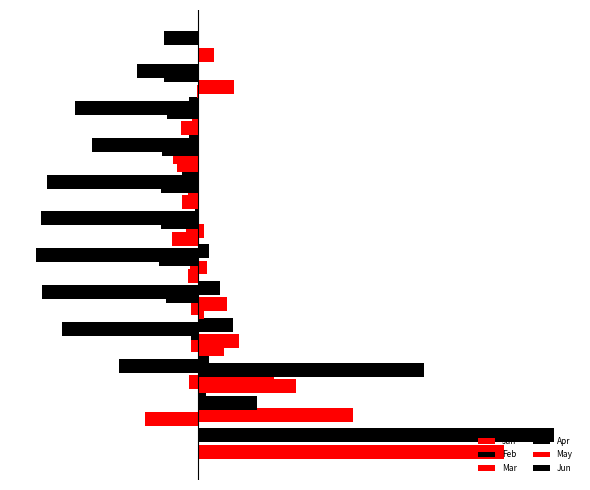

How many bars are there in each group?

6